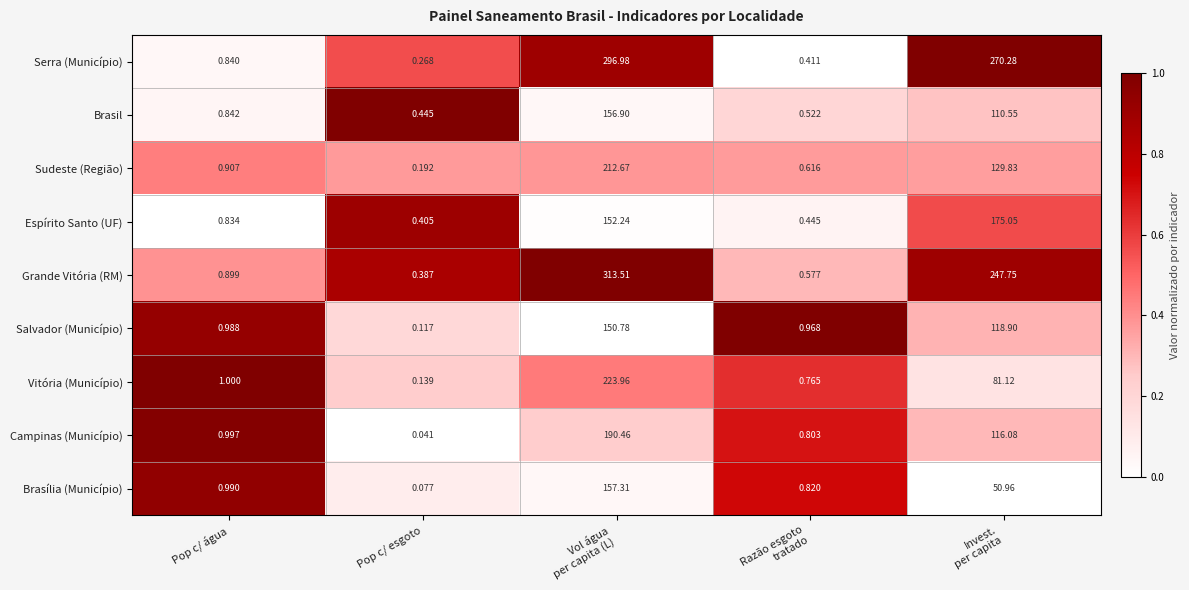

At which category does the chart reach its minimum across all series?

Pop c/ esgoto